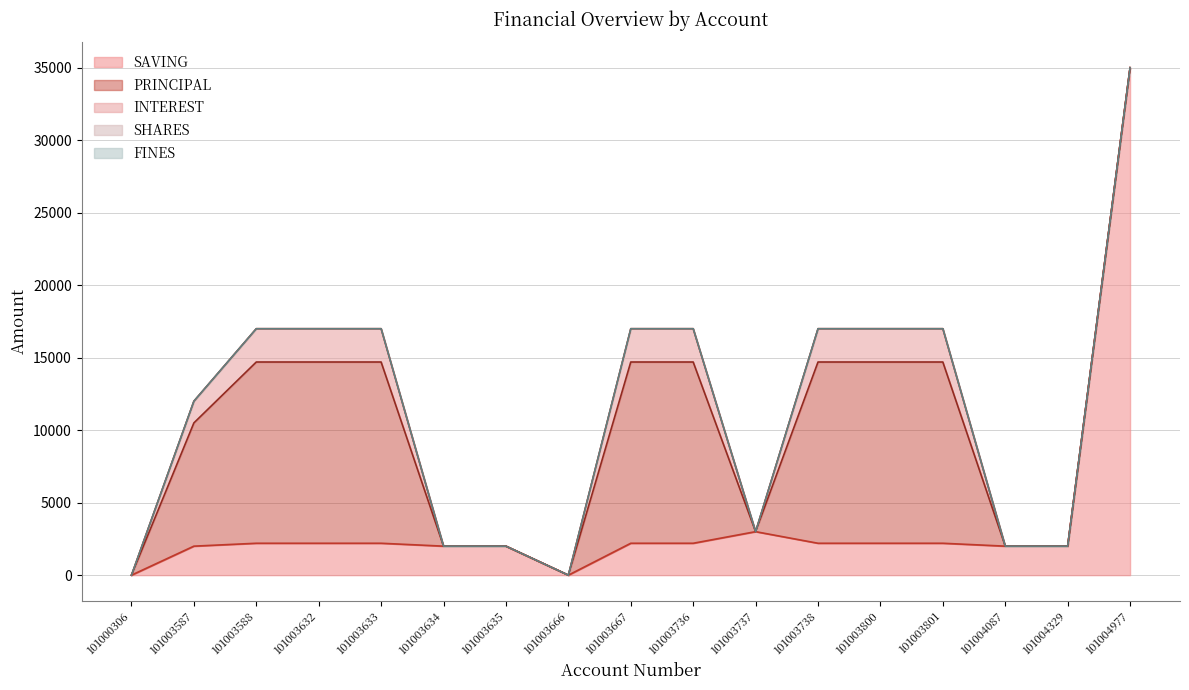

At 101003736, list the series in order from smallest to largest.

SHARES, FINES, SAVING, INTEREST, PRINCIPAL